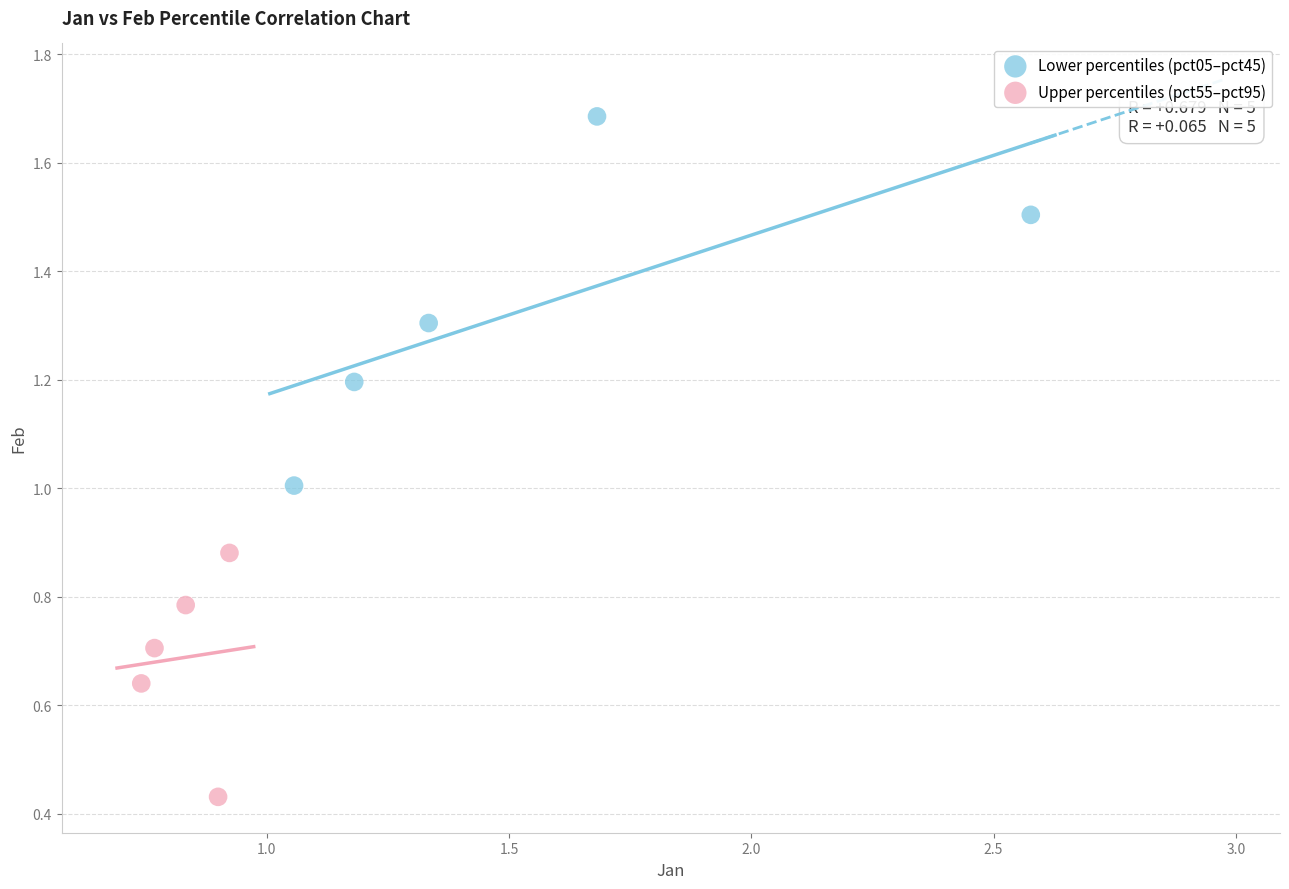

Which series has the widest spread of Y values?

Lower percentiles (pct05–pct45)